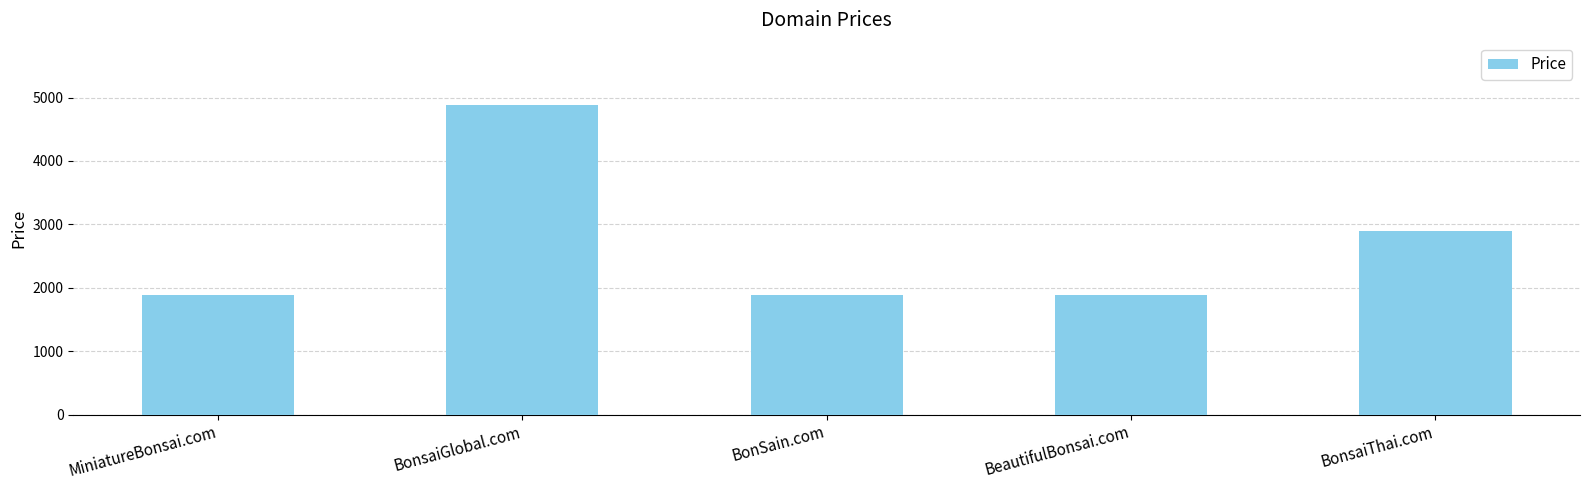

What position from the right is BeautifulBonsai.com?

2